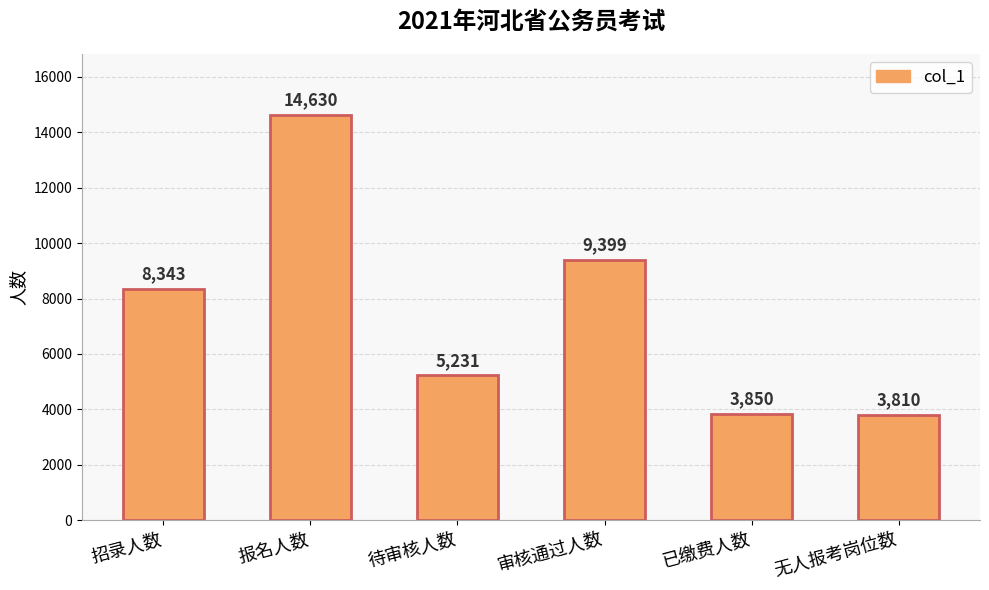

What is the ratio of the value at 无人报考岗位数 to the value at 审核通过人数?

0.4